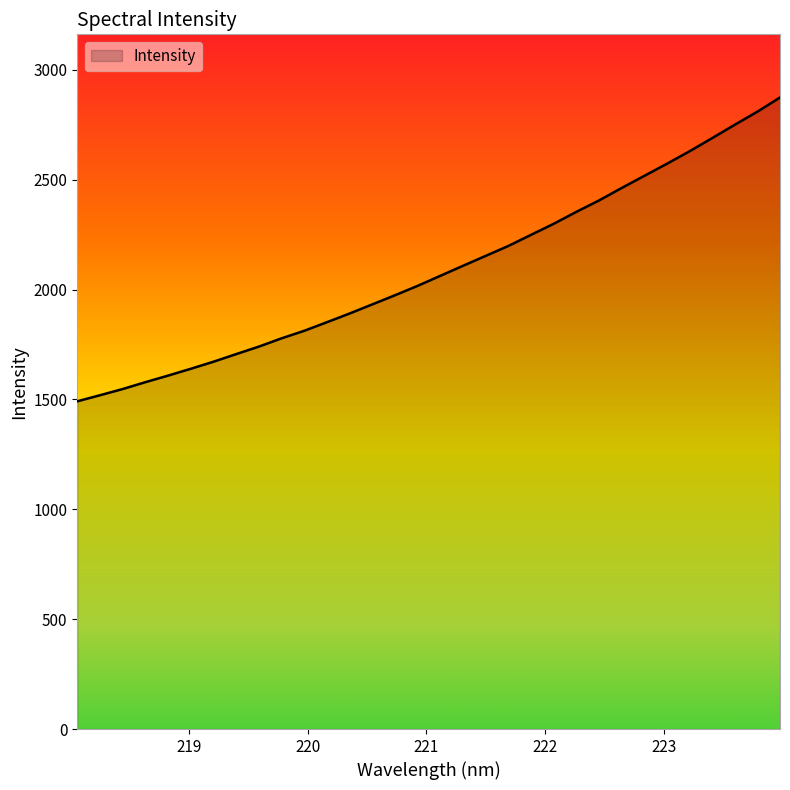

What is the greatest value displayed?

2874.1